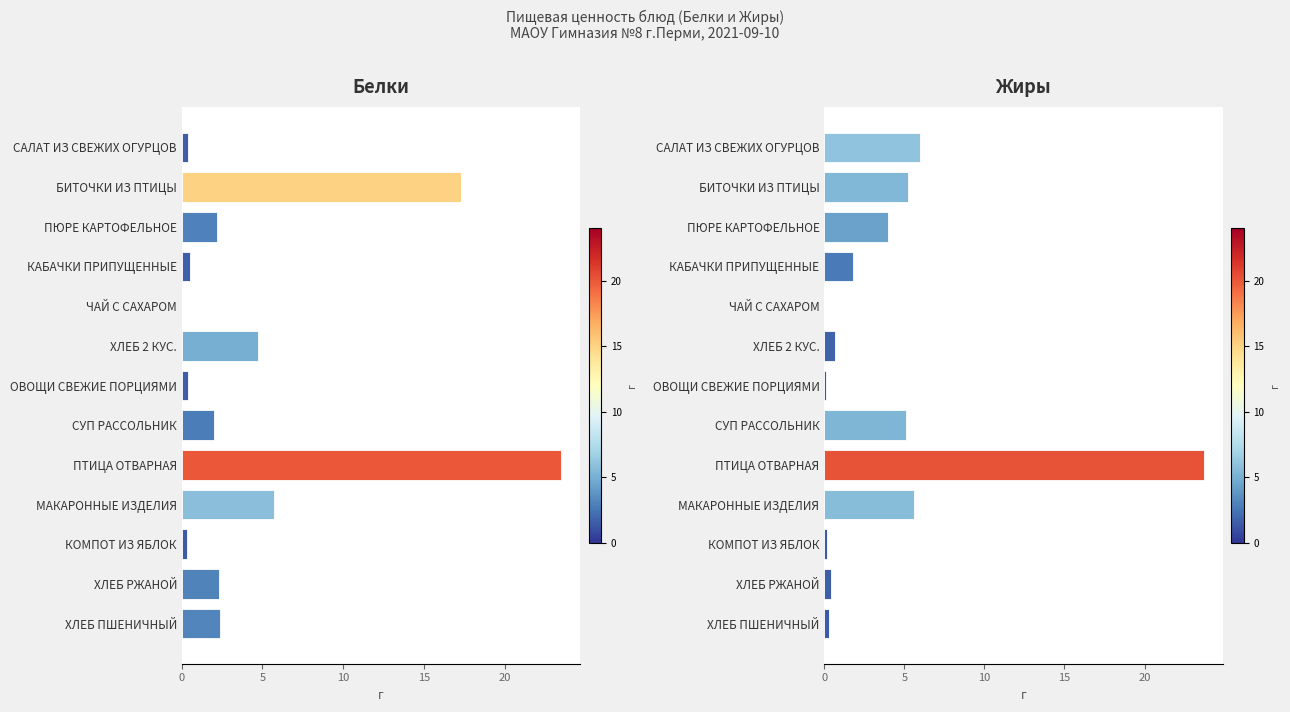

What value does the Белки series have at САЛАТ ИЗ СВЕЖИХ ОГУРЦОВ?

0.4